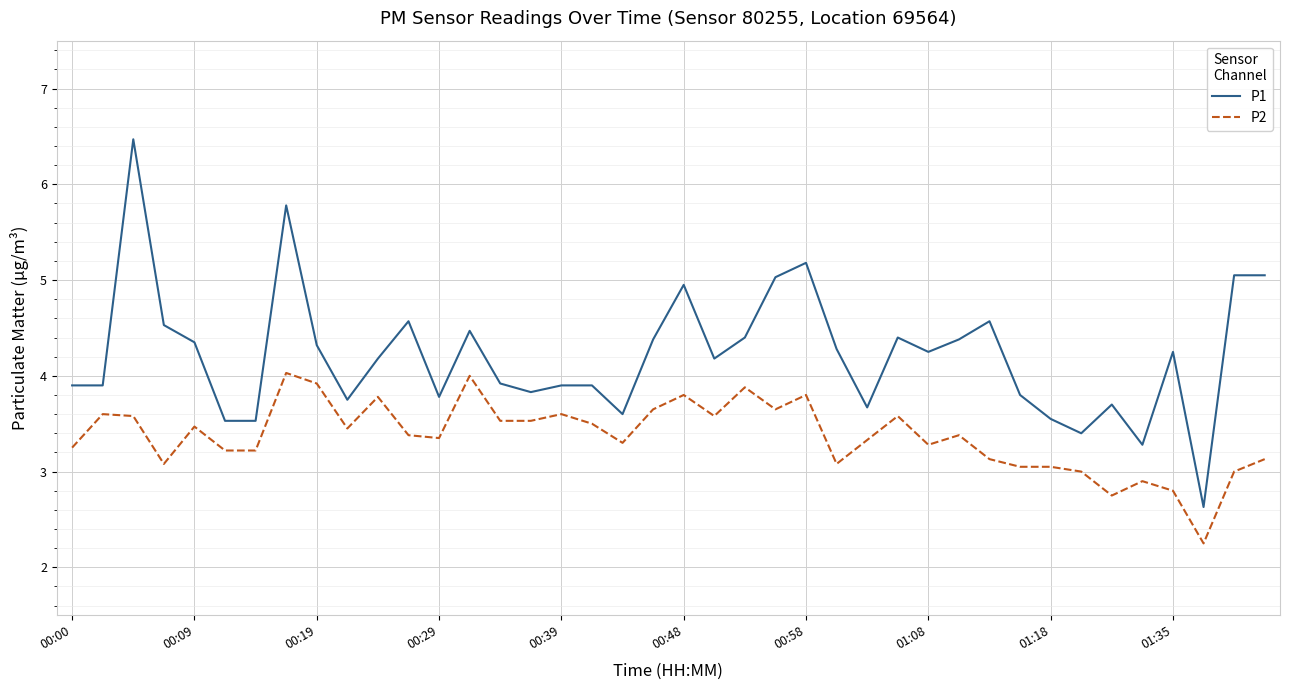

List the series in order of their overall mean, highest first.

P1, P2